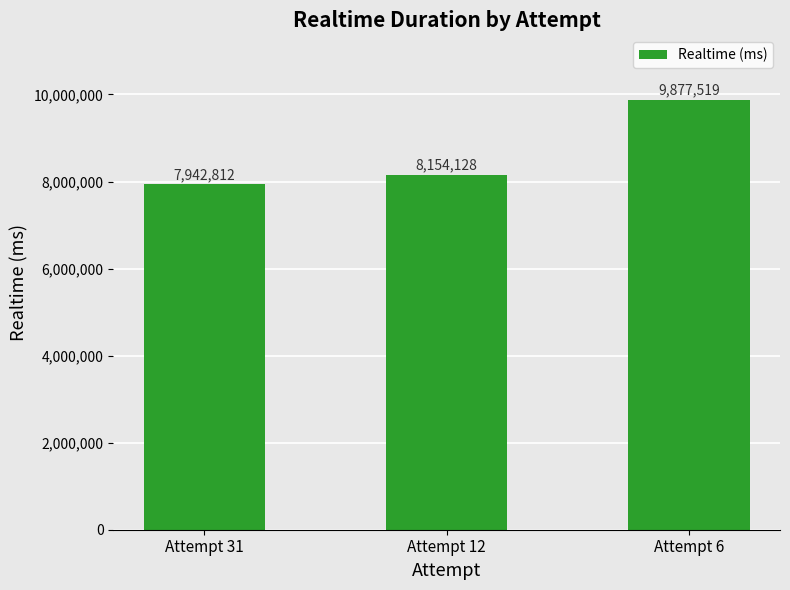

How many bars are there in total?

3